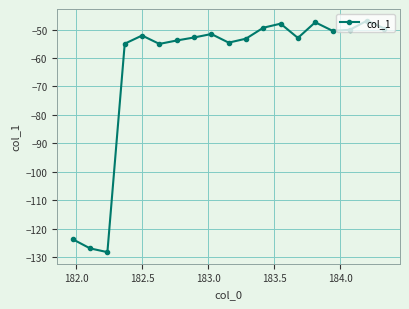

What is the value of the 4th point from the left?

-55.0